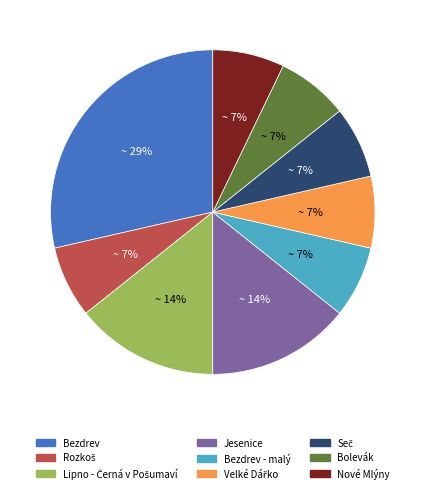

To the nearest percent, what is the average slice percentage?

11%